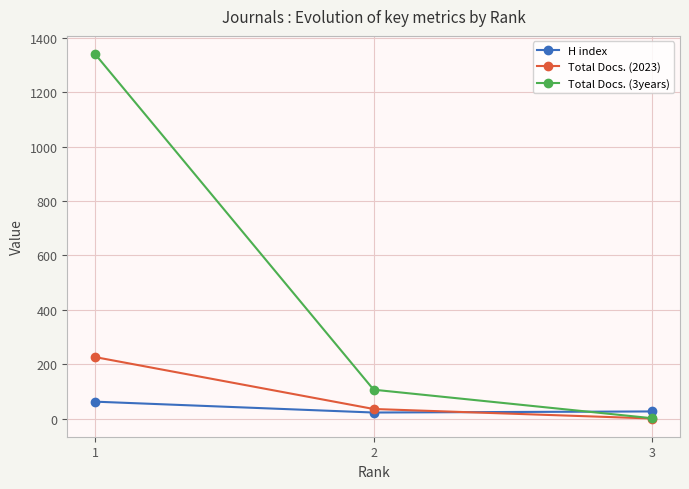

Where is H index nearest to the value 42?

3